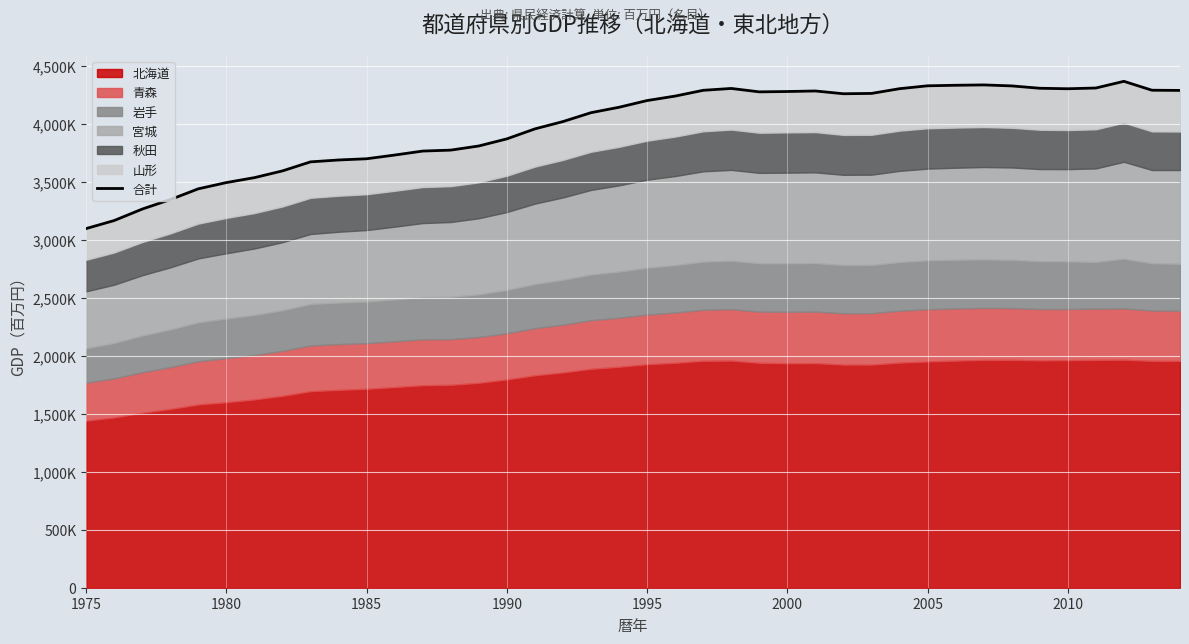

What is the value of the 6th point from the left?

3493469.0